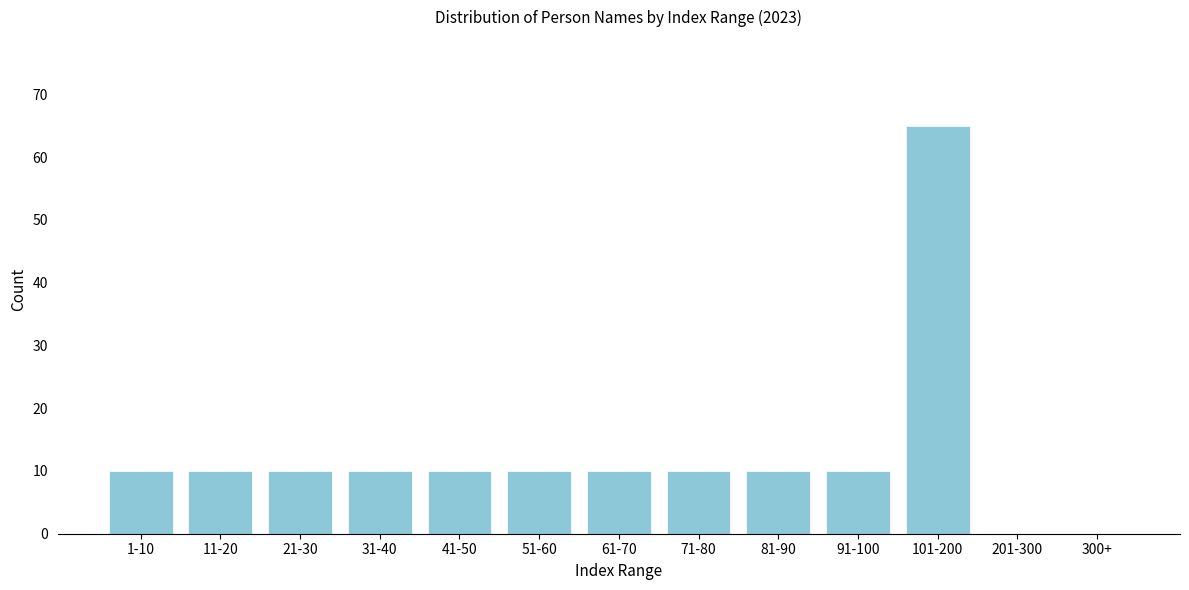

Reading left to right, extract all data points from this chart.

1-10=10	11-20=10	21-30=10	31-40=10	41-50=10	51-60=10	61-70=10	71-80=10	81-90=10	91-100=10	101-200=65	201-300=0	300+=0